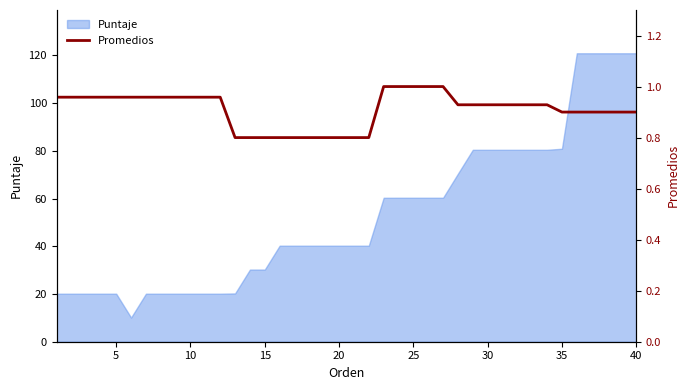

What is the maximum value for Puntaje?

120.9